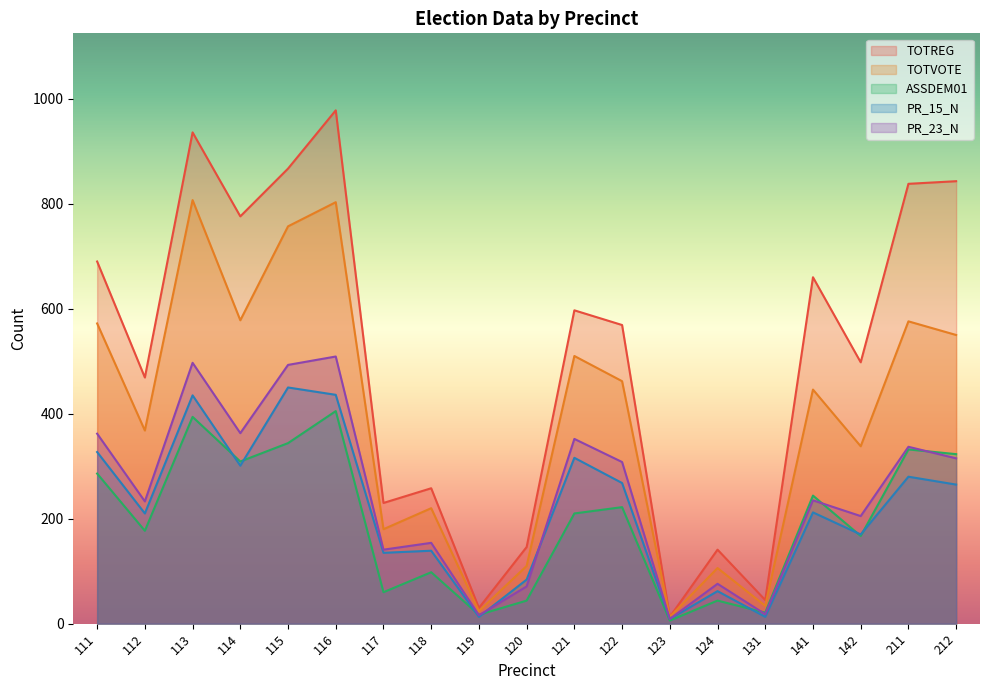

What are all the series names shown in the legend?

TOTREG, TOTVOTE, ASSDEM01, PR_15_N, PR_23_N